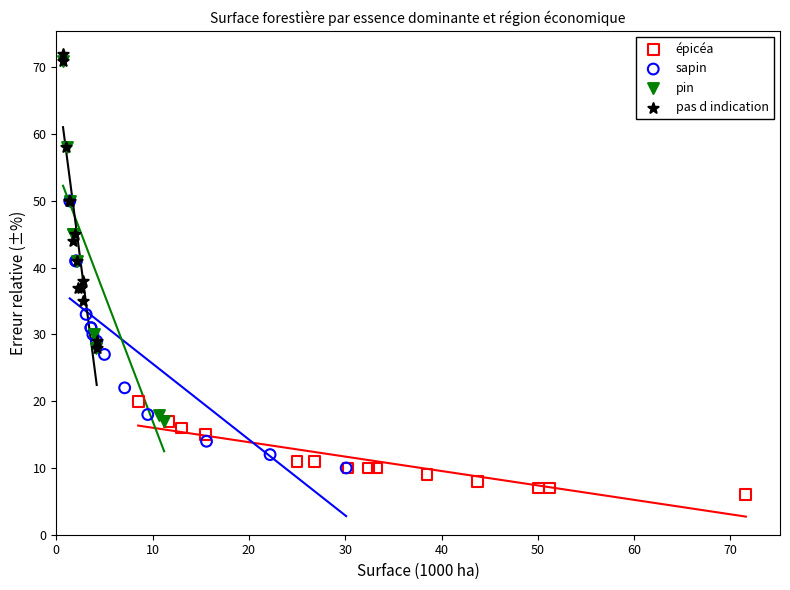

Which series contains the lowest Y value?

épicéa